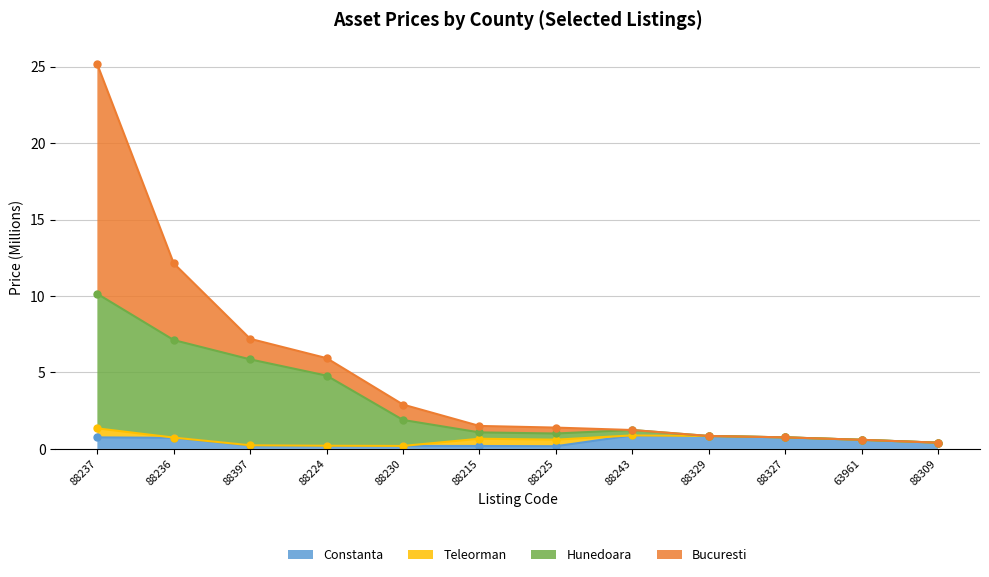

The Constanta series shows 0.2 at 88230. True or false?

True